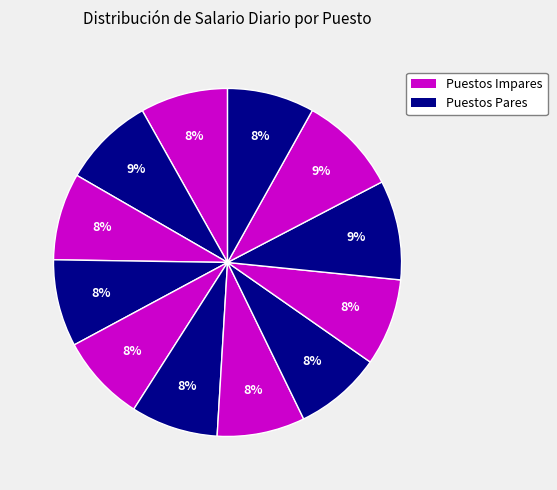

How many segments does this pie chart have?

12